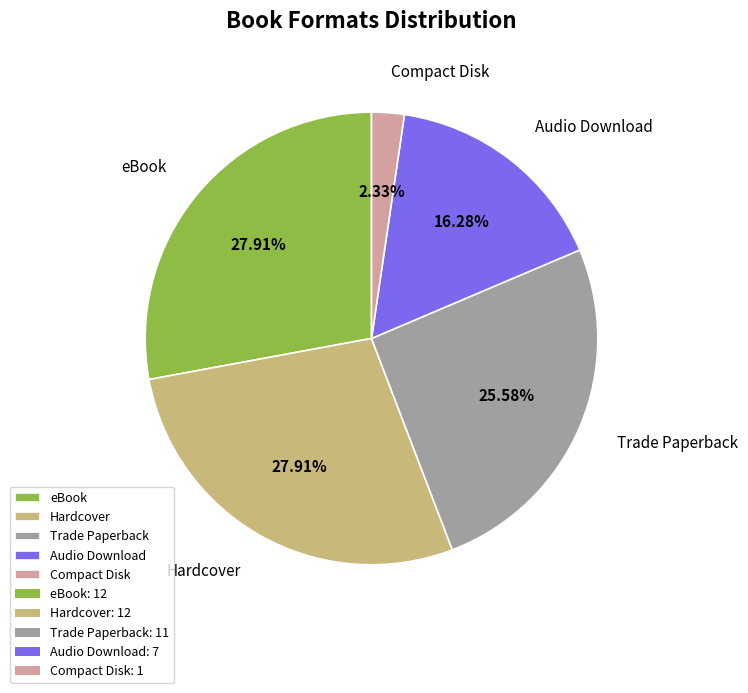

Which slice is the smallest?

Compact Disk